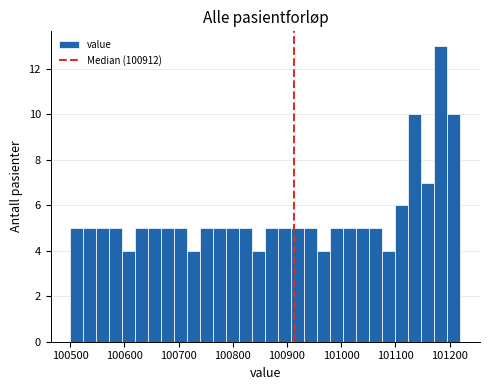

Around what value on the x-axis is the tallest bar? Give the approximate position of its centre, as read against the axis.

101180